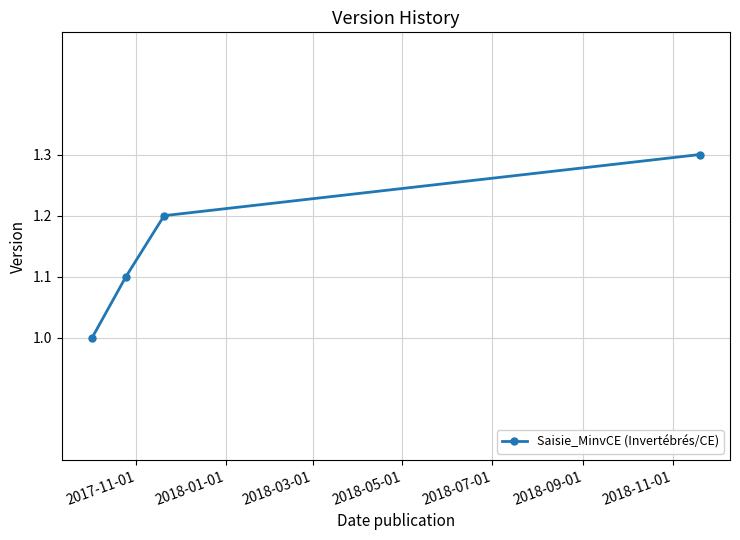

True or false: the data has more than 2 interior local peaks.

False